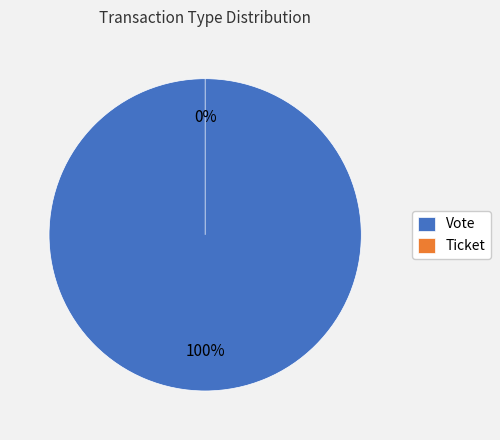

Which category accounts for the majority?

Vote